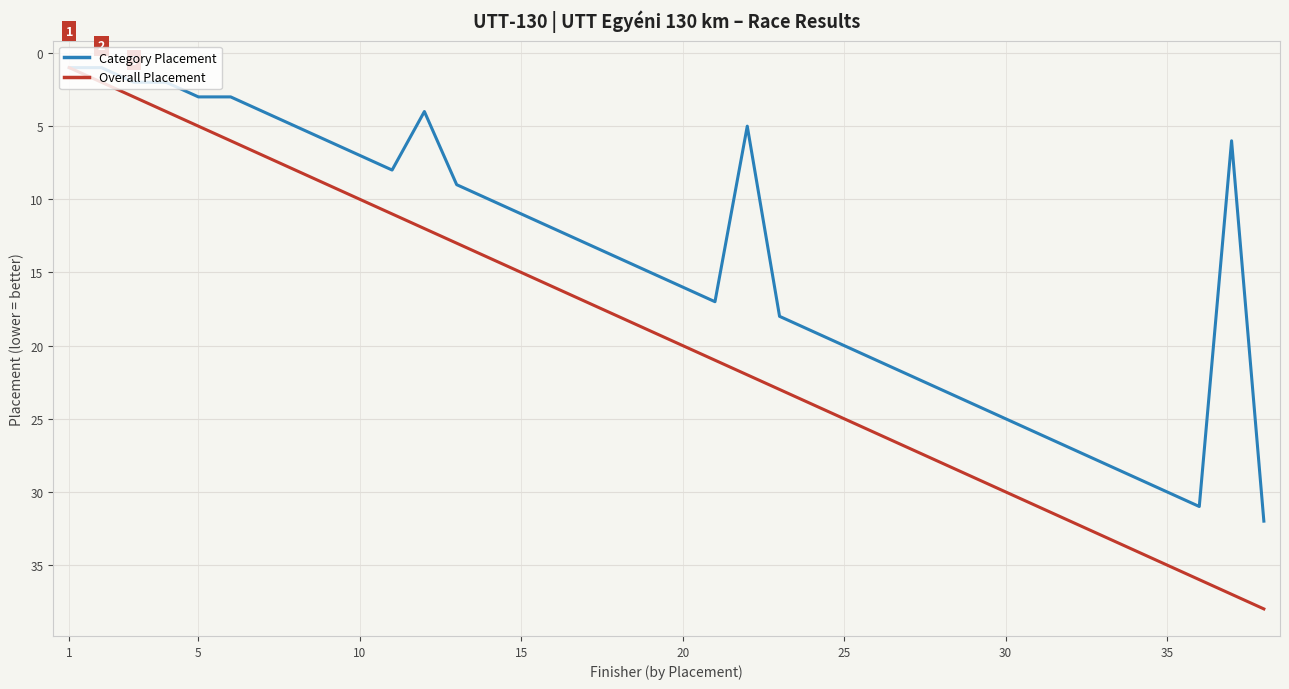

Count the number of data series in this chart.

2